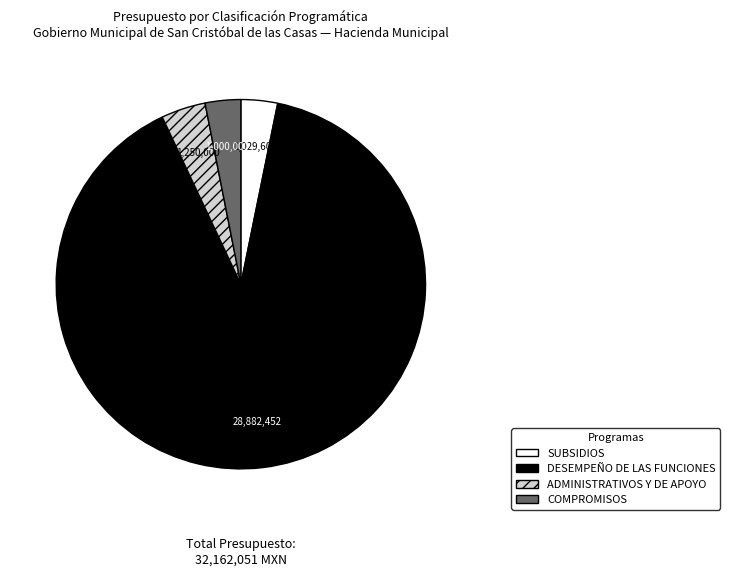

Does any single category account for the majority?

Yes